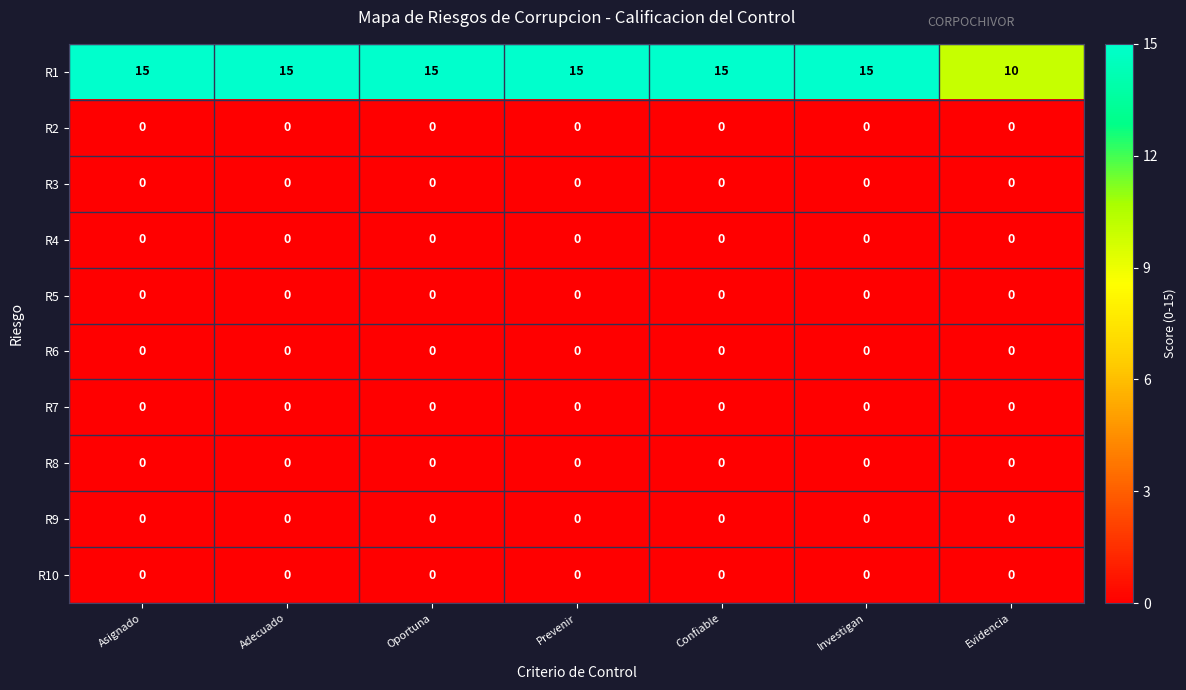

Which series has the widest spread of values?

R1